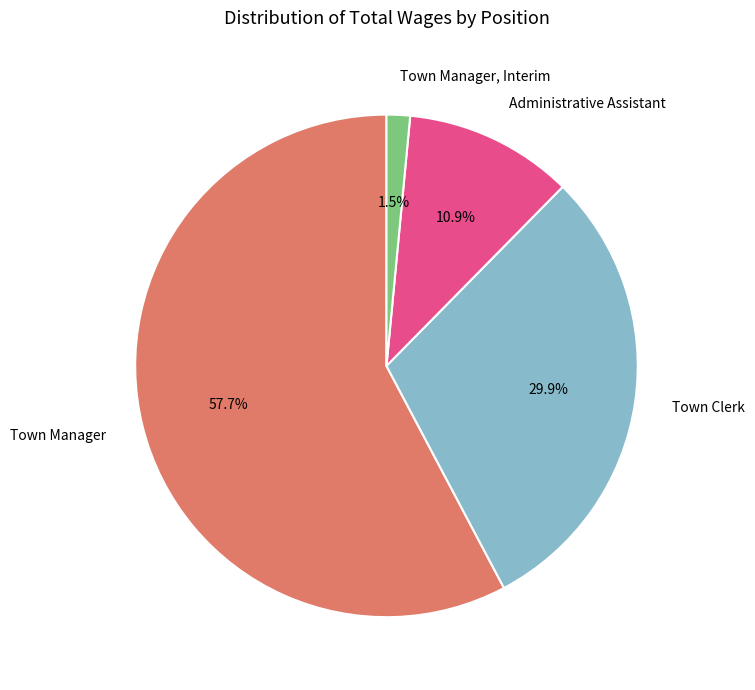

Combined, do Town Manager, Interim and Administrative Assistant account for over 50%?

No